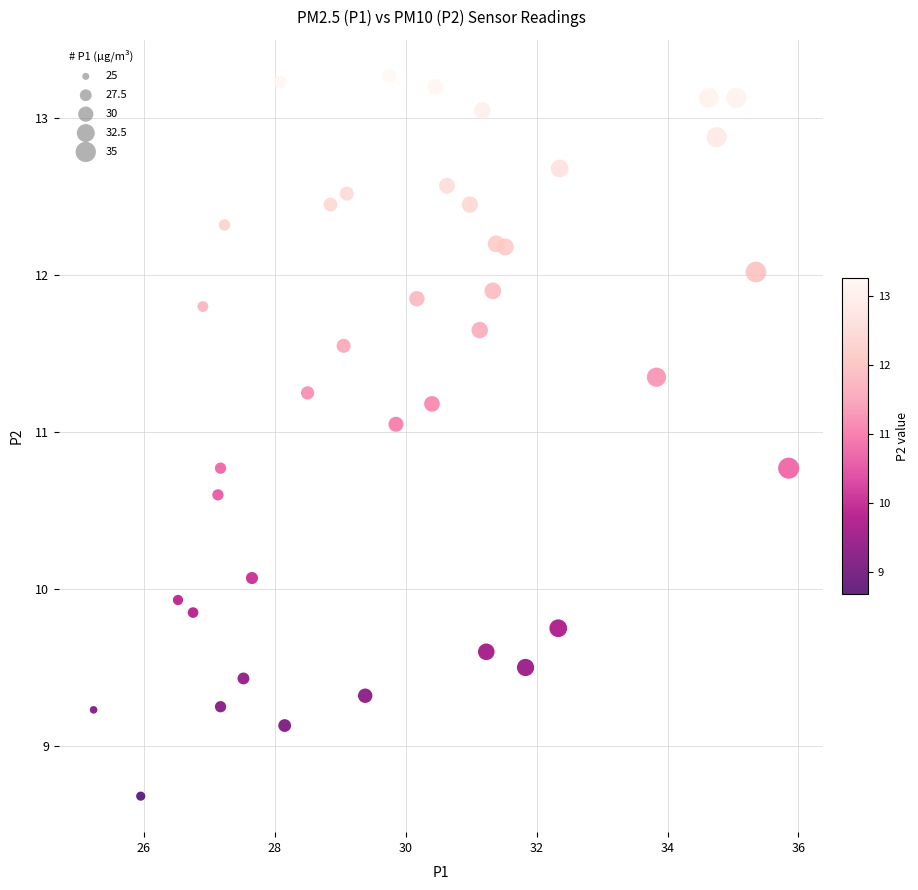

What is the range of X values (max minus min)?

10.6